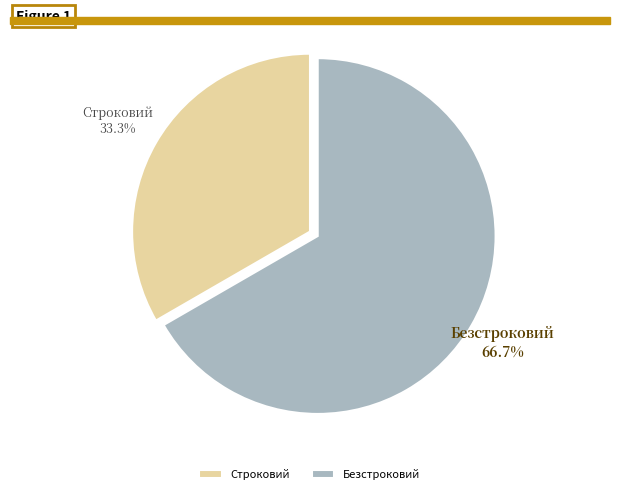

Approximately how many times larger is the value at Безстроковий compared to Строковий?

2.0